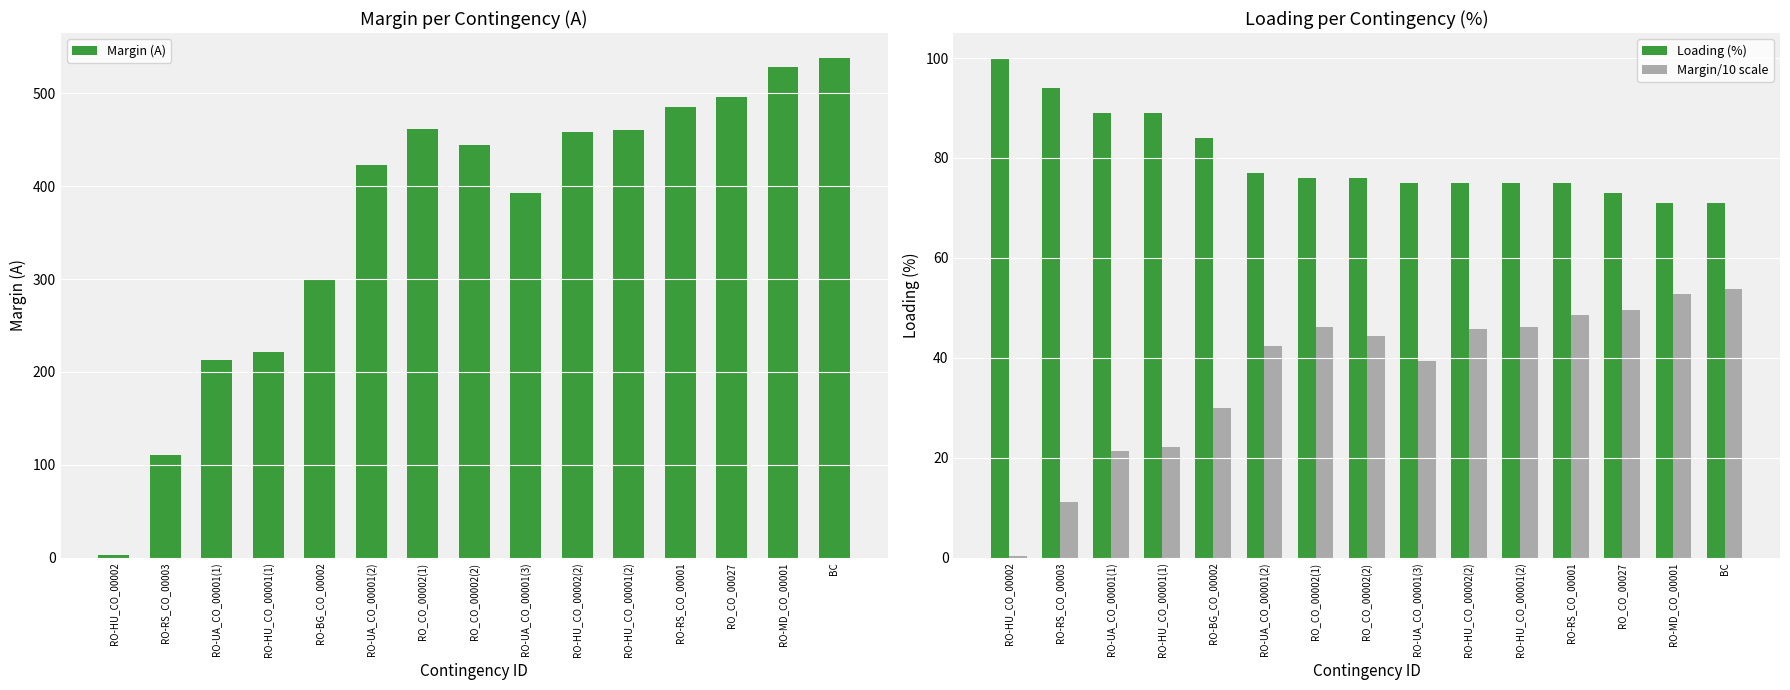

Is the value of Margin (A) at RO-MD_CO_00001 greater than the value of Margin/10 scale at BC?

Yes